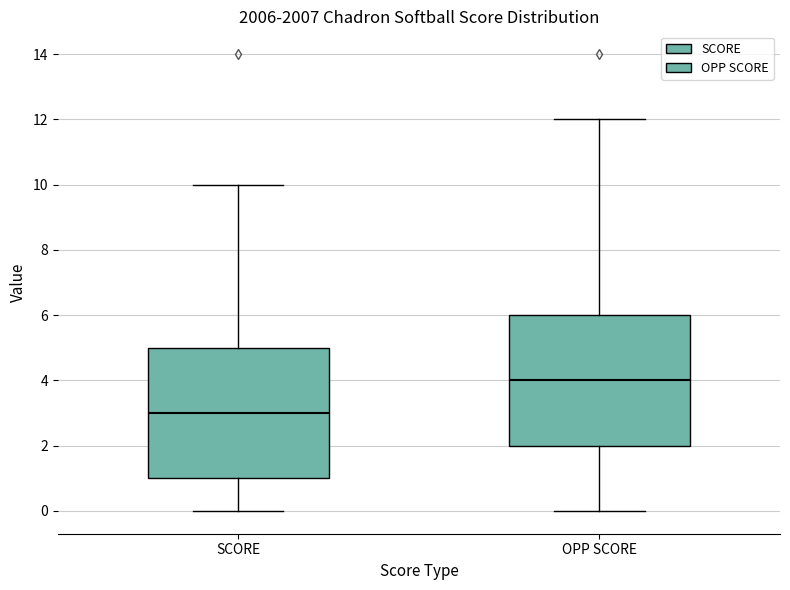

Where is the upper edge of the box for SCORE on the y-axis? The values are not printed on the chart, so give them approximately, as read against the axis.

5